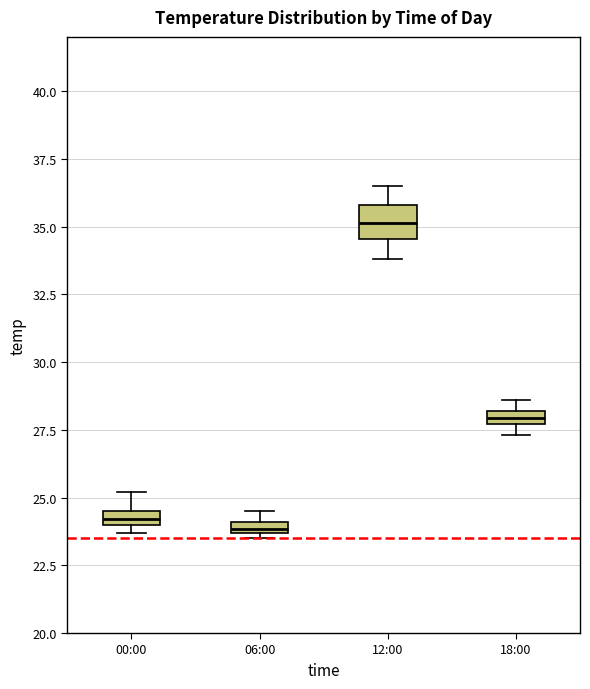

Comparing the boxes themselves (not the whiskers), which one is the tallest?

12:00